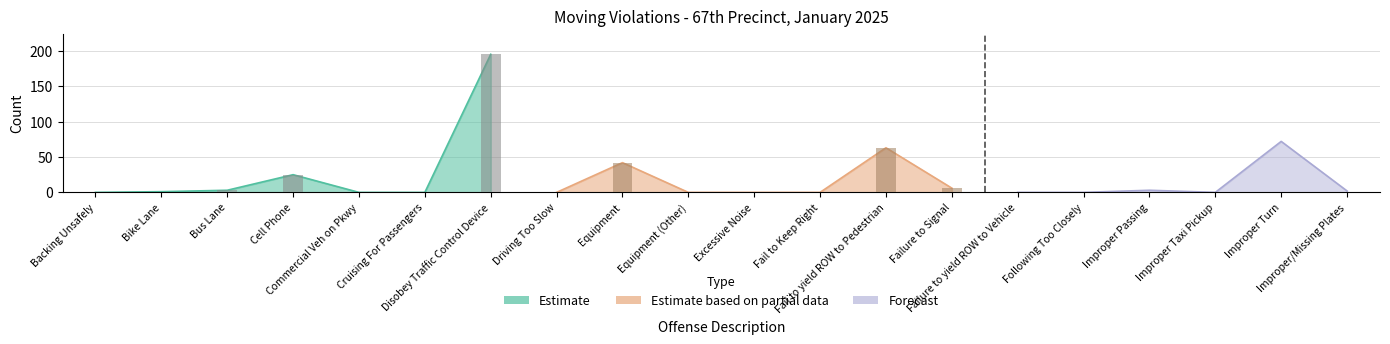

Rank the categories by YTD 2025 value from highest to lowest.

Disobey Traffic Control Device, Improper Turn, Fail to yield ROW to Pedestrian, Equipment, Cell Phone, Failure to Signal, Bus Lane, Improper Passing, Improper/Missing Plates, Bike Lane, Backing Unsafely, Commercial Veh on Pkwy, Cruising For Passengers, Driving Too Slow, Equipment (Other), Excessive Noise, Fail to Keep Right, Failure to yield ROW to Vehicle, Following Too Closely, Improper Taxi Pickup